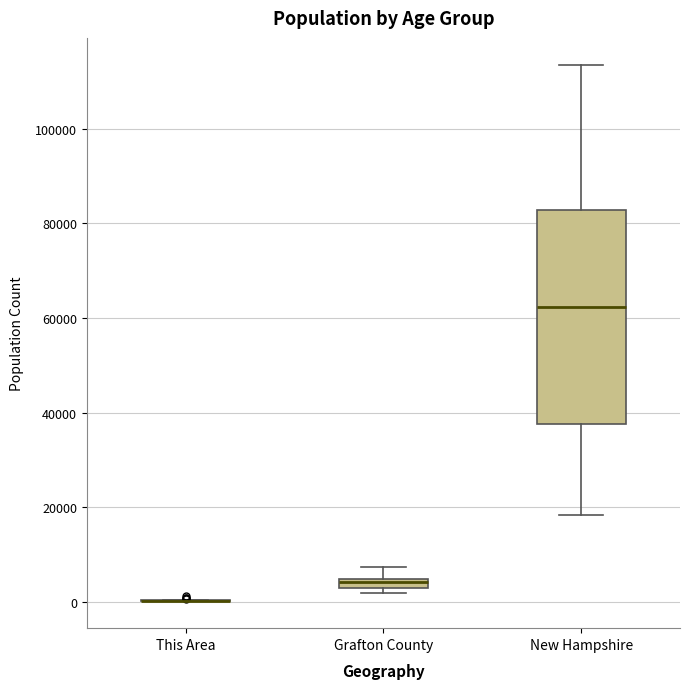

Comparing the boxes themselves (not the whiskers), which one is the tallest?

New Hampshire